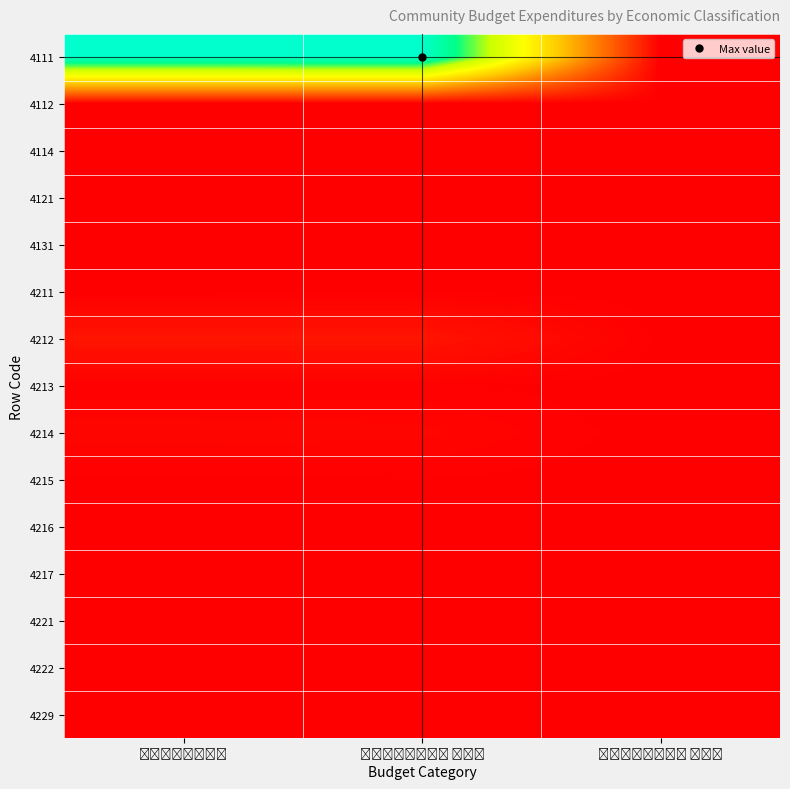

What is the smallest value displayed?

0.7